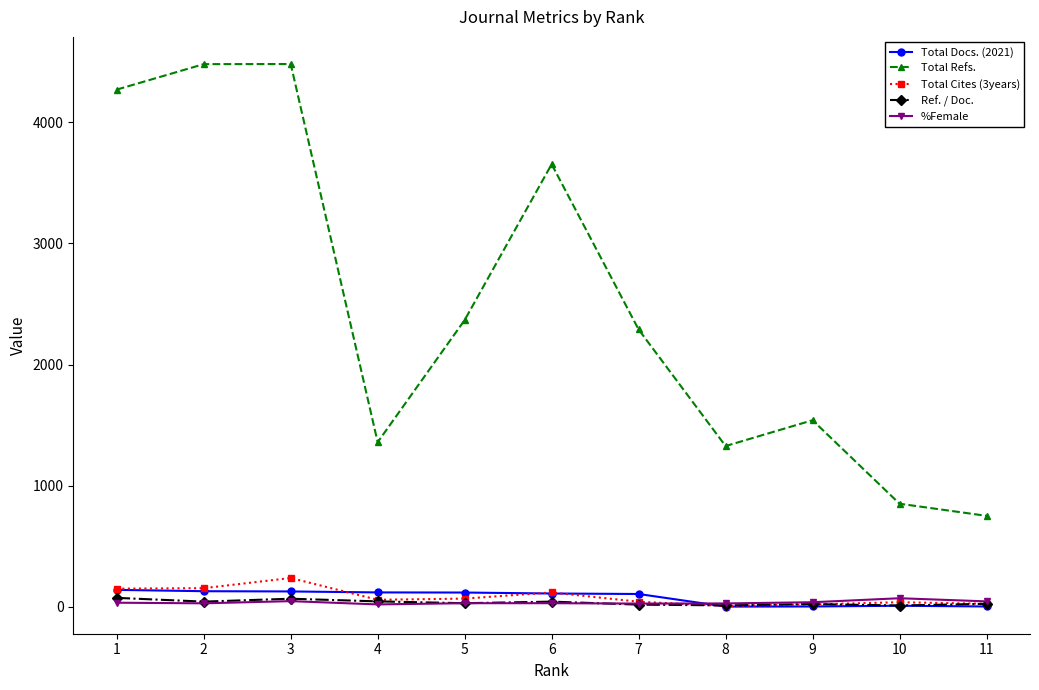

Which series has the largest range (max minus min)?

Total Refs.